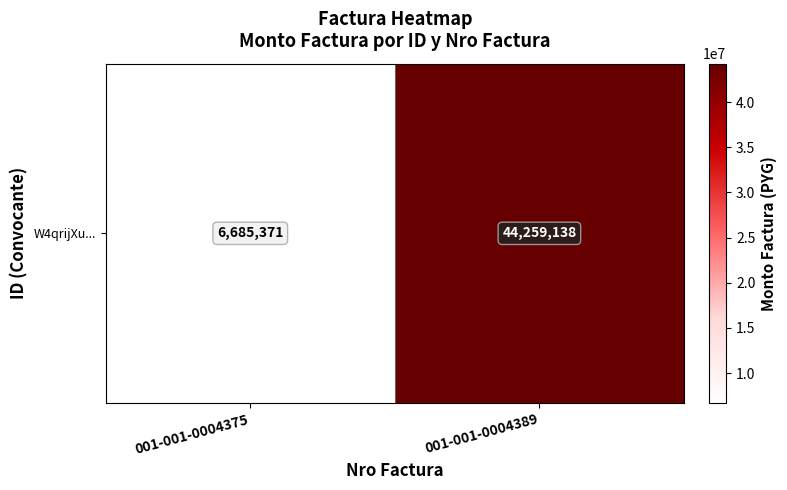

List the labels in order of value, smallest first.

001-001-0004375, 001-001-0004389